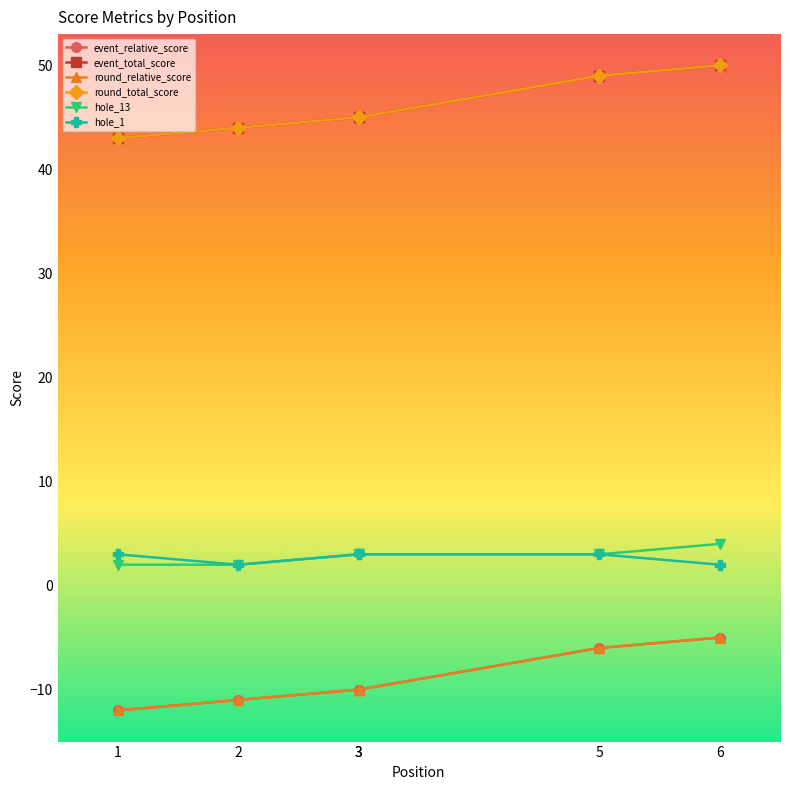

What is the average value of the hole_13 series?

3